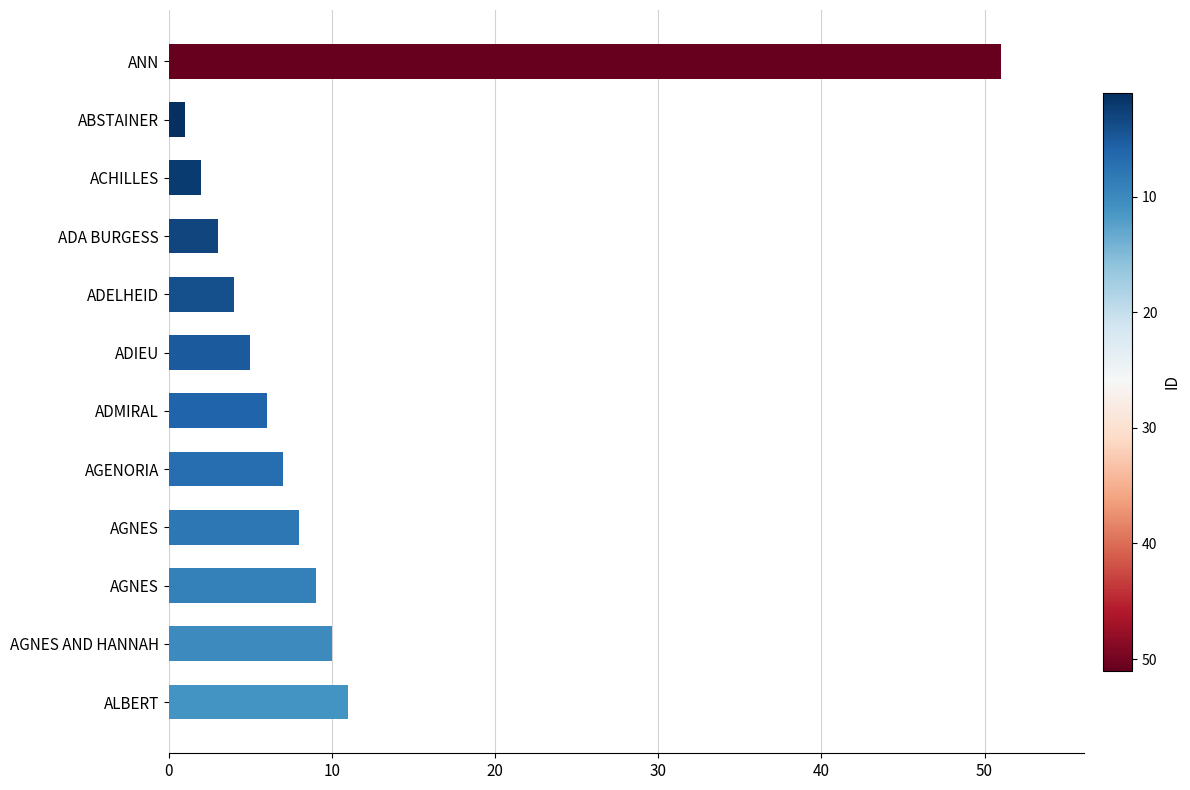

How many bars are there in total?

12